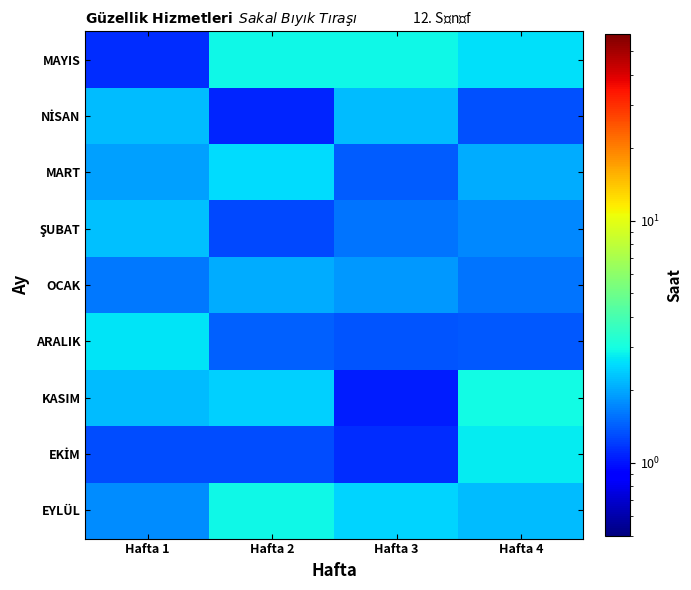

List the series in order of their peak value, lowest first.

OCAK, NİSAN, ŞUBAT, MART, ARALIK, EKİM, EYLÜL, MAYIS, KASIM